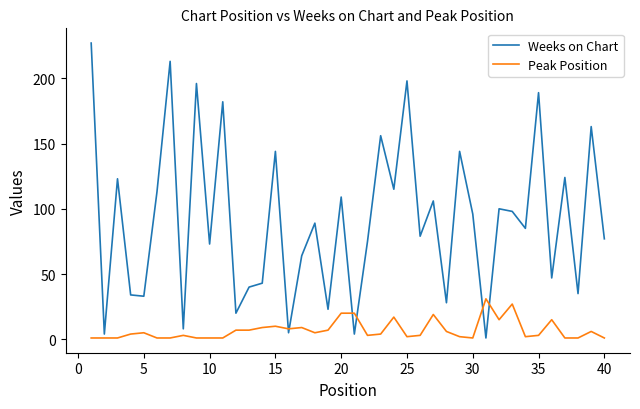

What is the maximum value for Weeks on Chart?

227